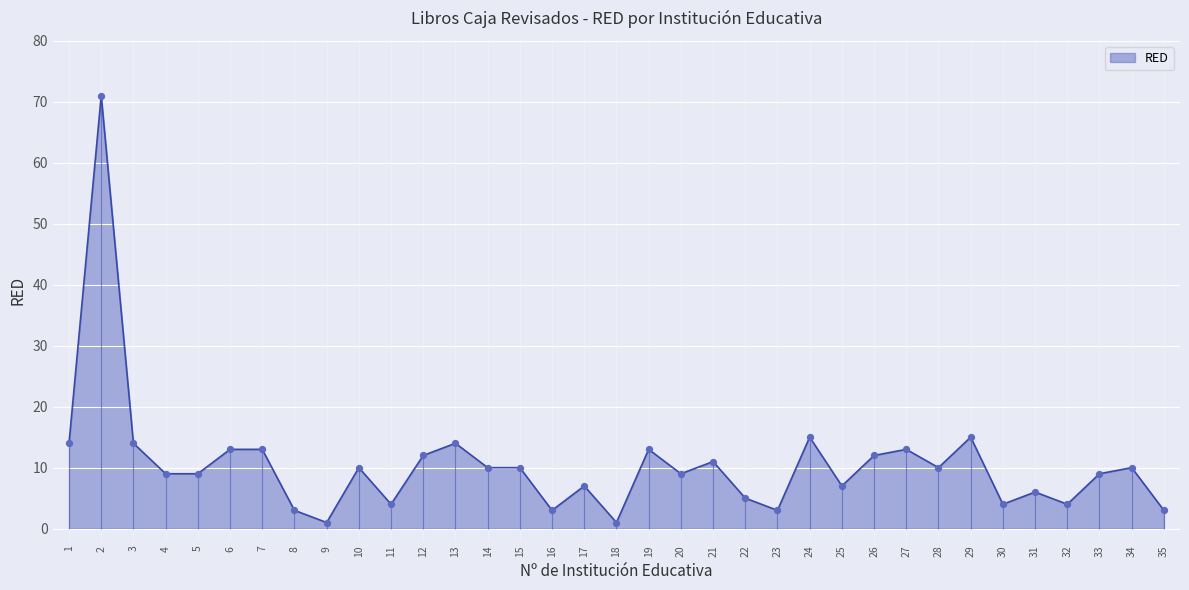

What is the ratio of the value at 7 to the value at 14?

1.3